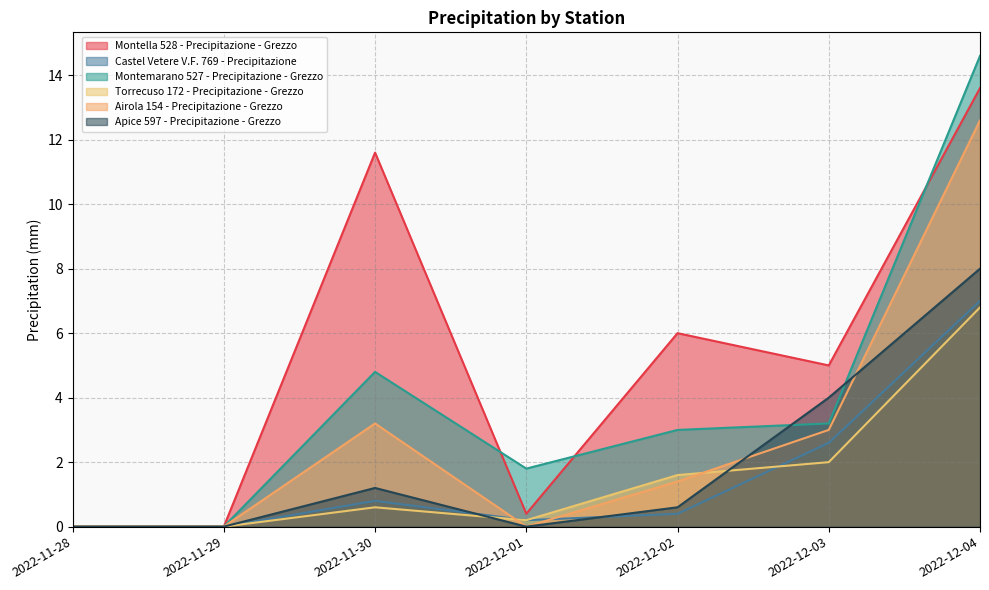

At which category is the sum across all series the highest?

2022-12-04